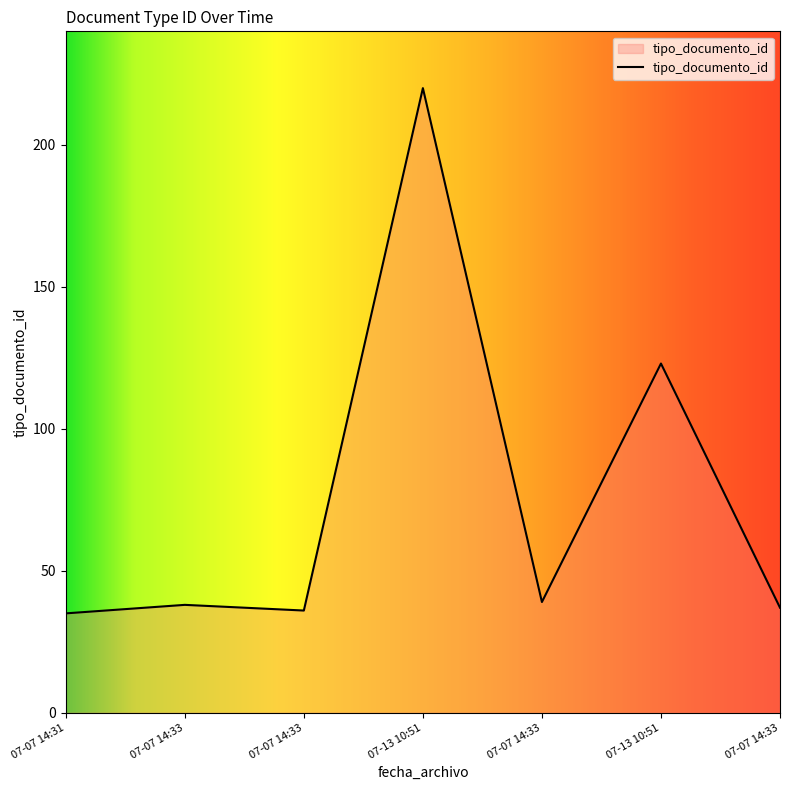

How many lines are shown in the chart?

1